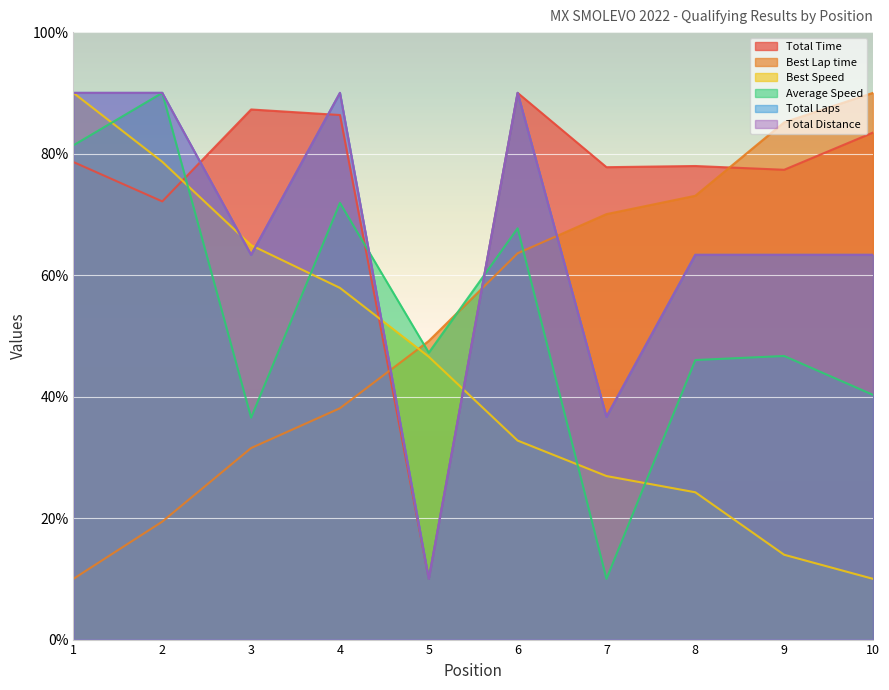

Is it true that Total Distance equals 90.0 at 2?

True